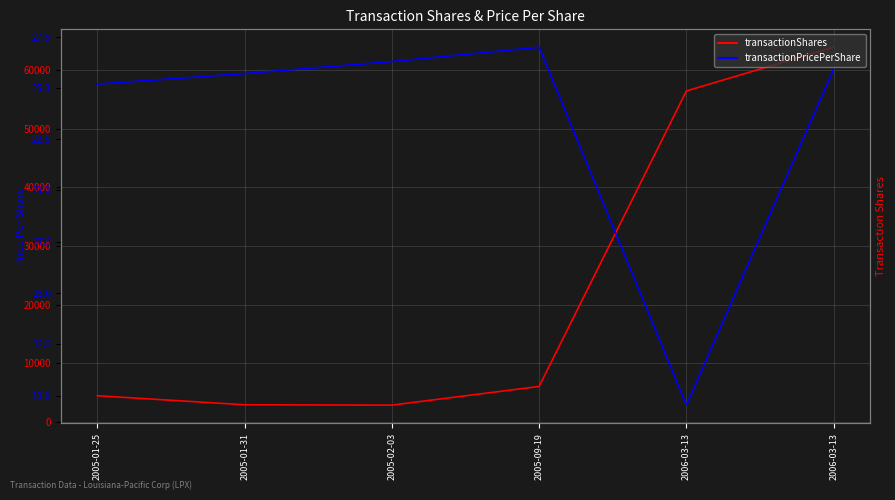

What is the label of the 6th point from the left?

2006-03-13